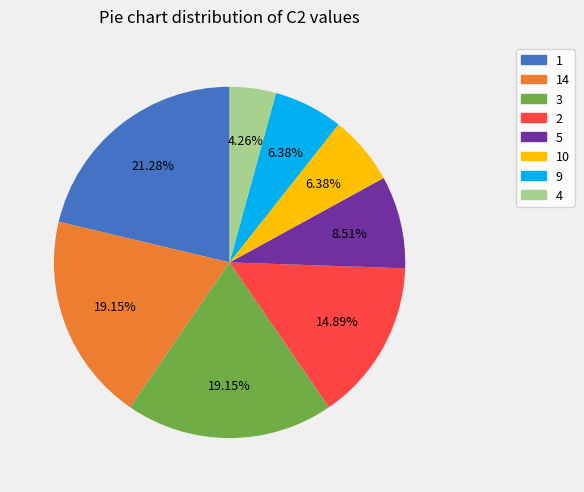

Does any single category account for the majority?

No